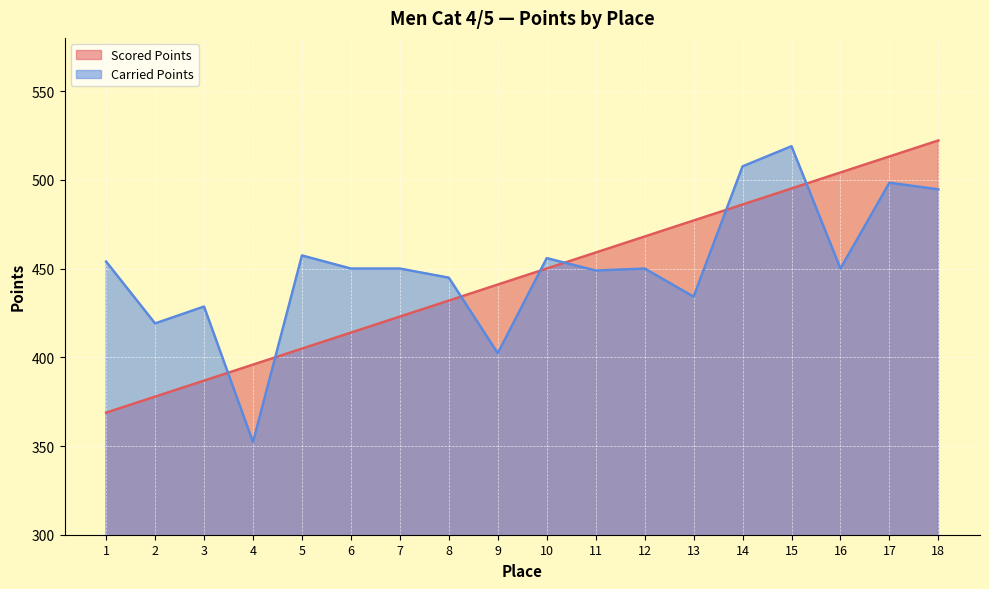

At 9, list the series in order from largest to smallest.

Scored Points, Carried Points